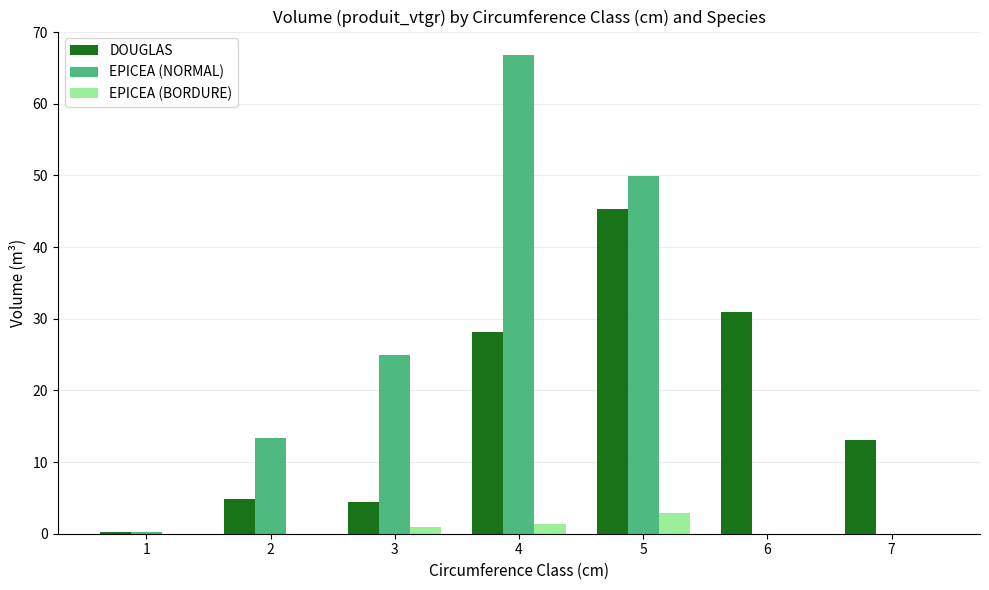

Which series has the largest total across all categories?

EPICEA (NORMAL)